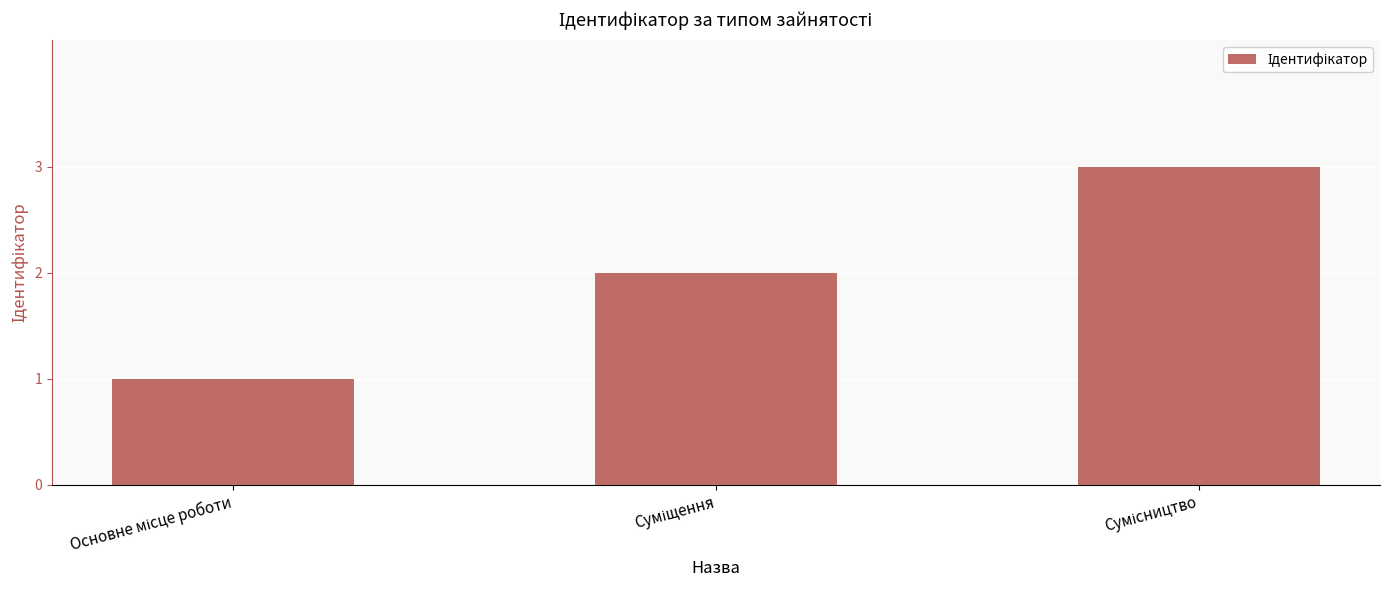

What is the sum of all values?

6